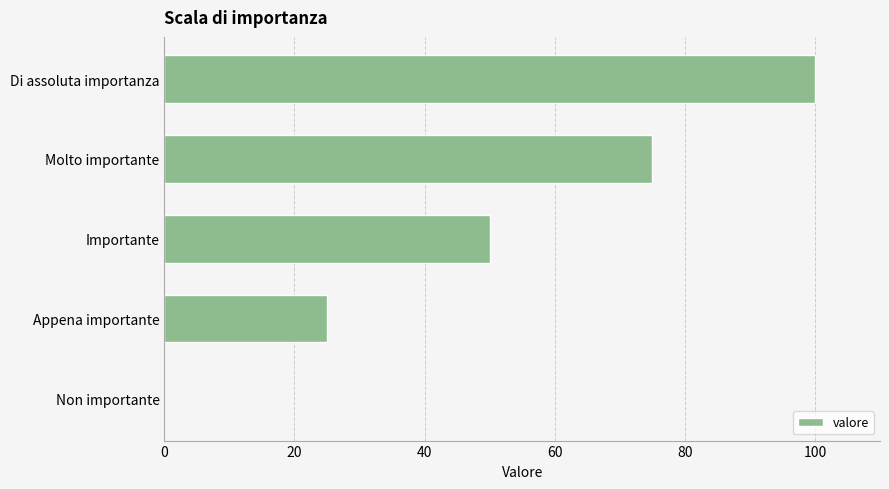

What value does the data have at Molto importante, to the nearest 5?

75